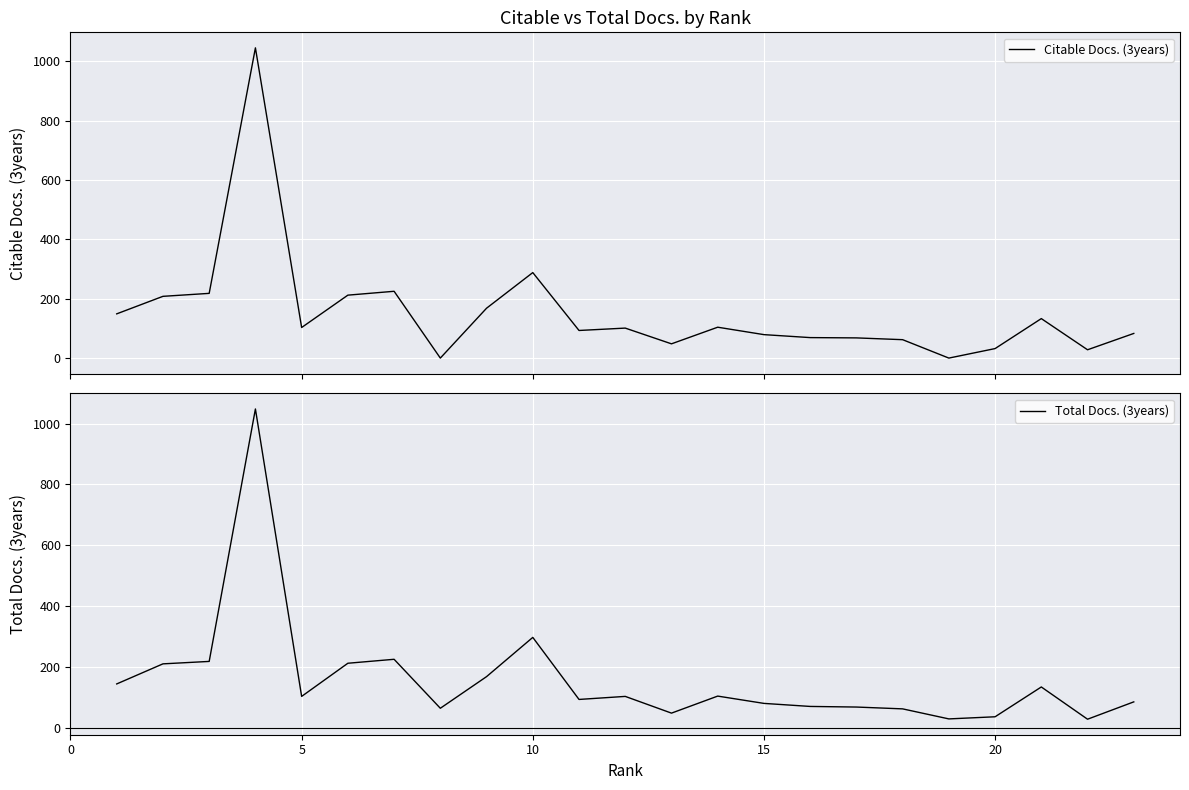

What is the value of the Citable Docs. (3years) point at the 13th from the left?

48